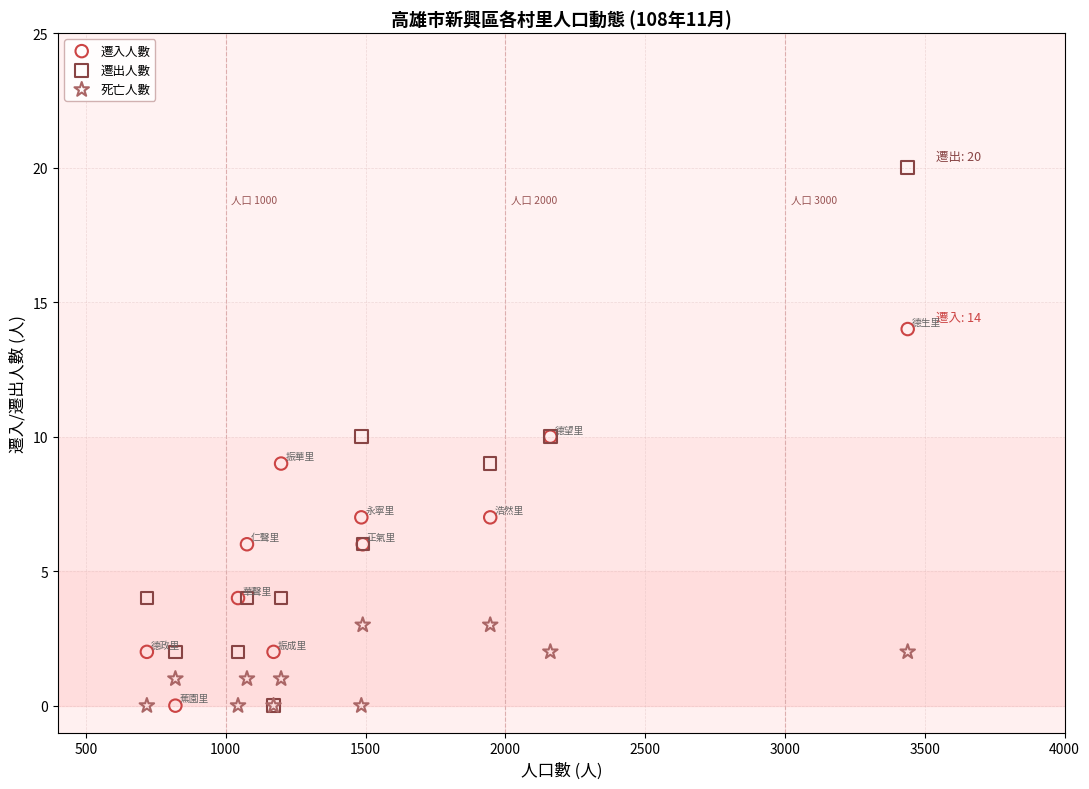

What are all the series names shown in the legend?

遷入人數, 遷出人數, 死亡人數